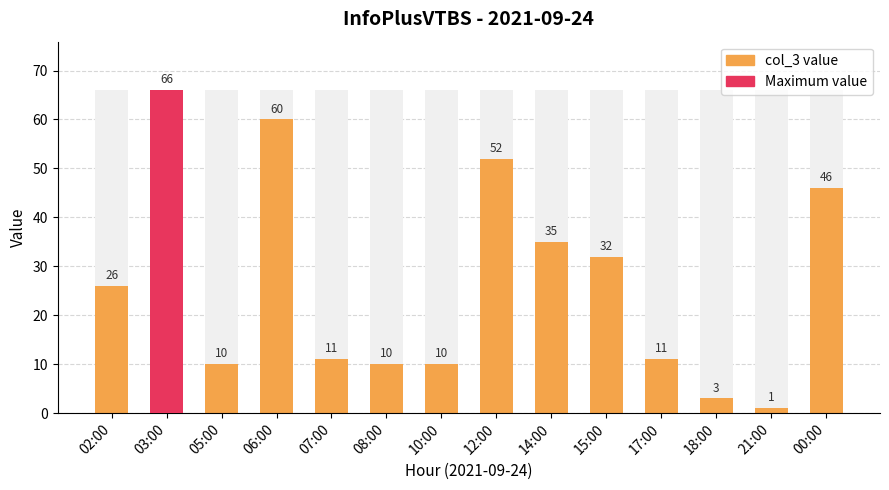

Which label corresponds to the smallest value in the chart?

21:00